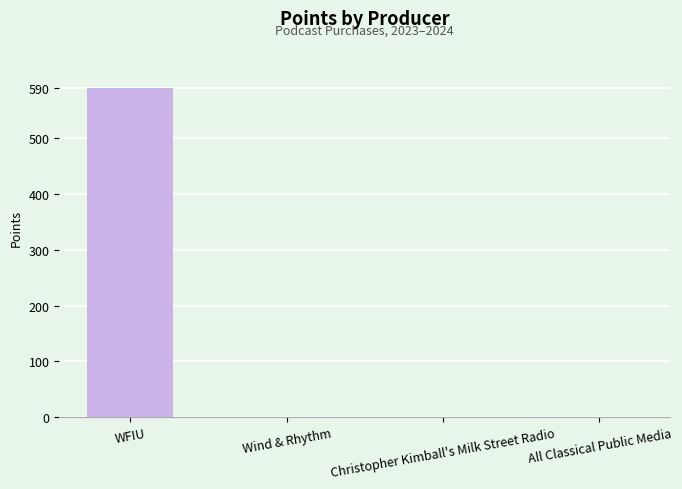

What is the maximum value shown in the chart?

590